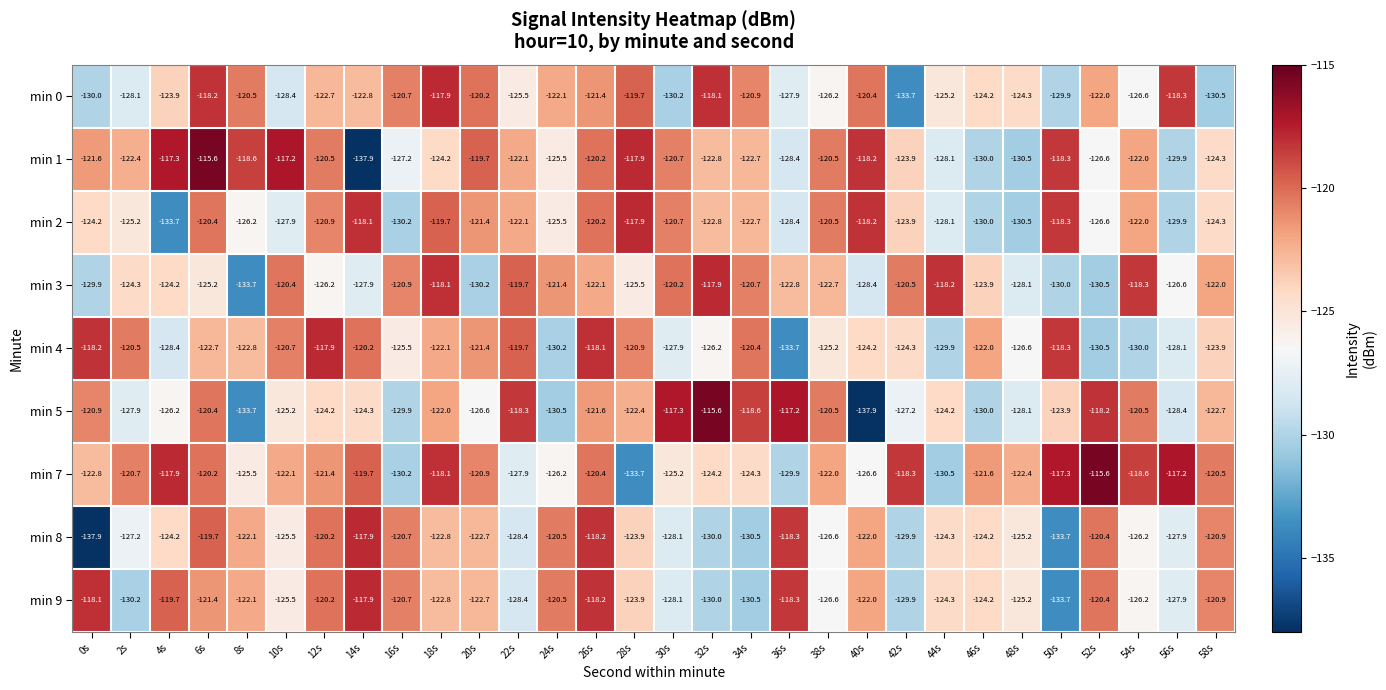

What is the difference between the maximum and minimum values in the min 4 series?

15.8